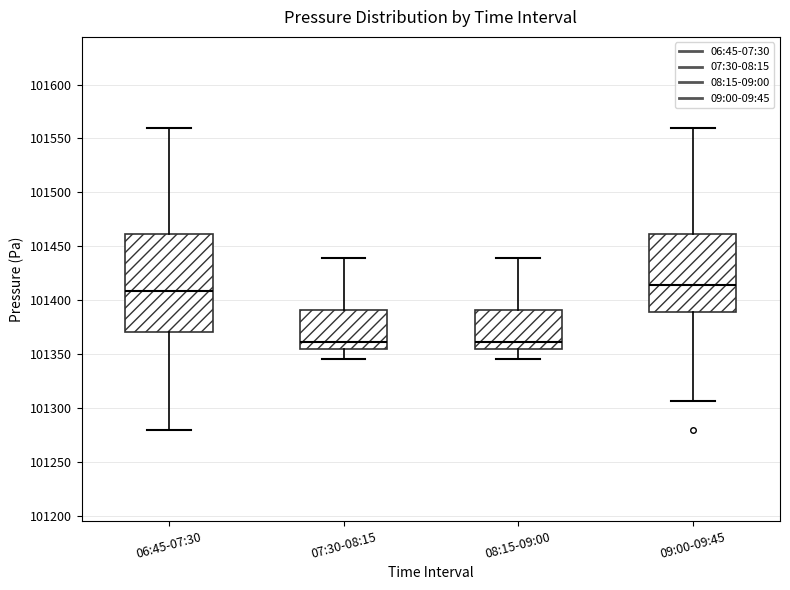

Which box is the tallest, from its lower edge to its upper edge?

06:45-07:30